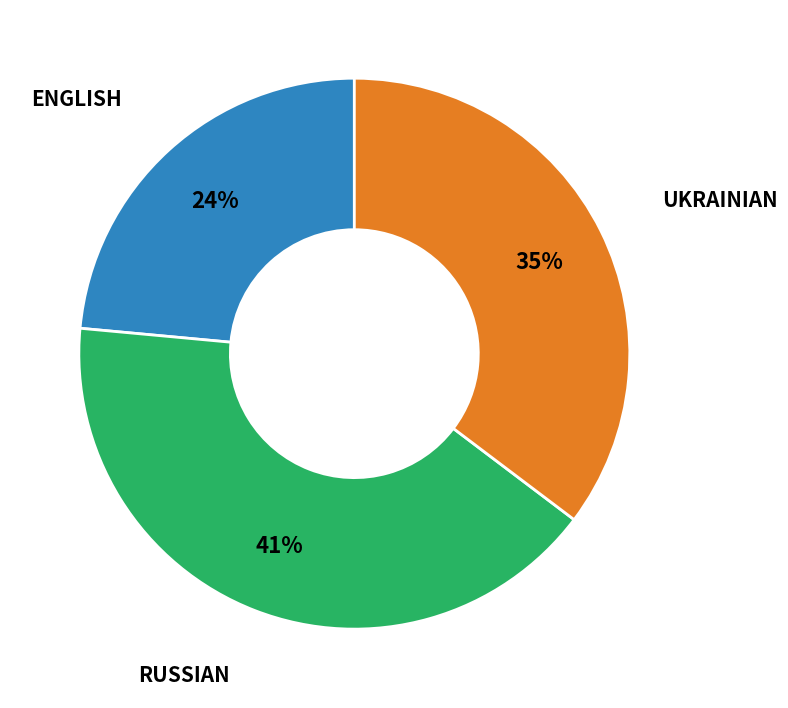

Is there any slice that represents more than half of the pie?

No